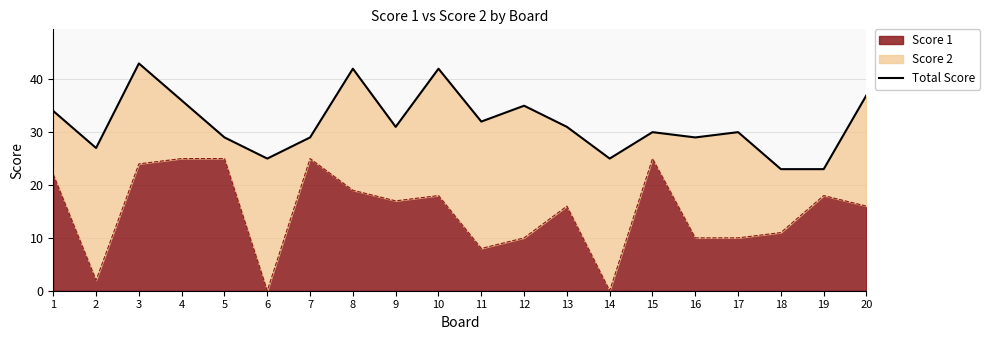

What is the difference between the second highest and minimum values?

19